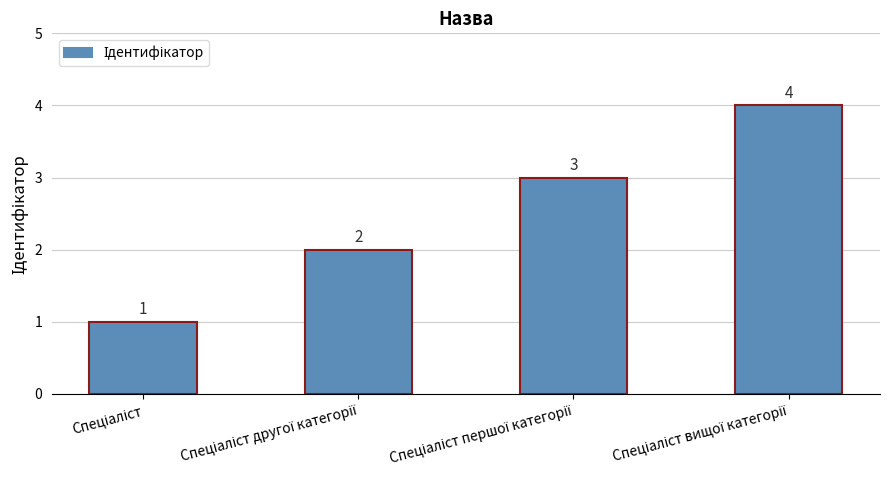

What is the greatest value displayed?

4